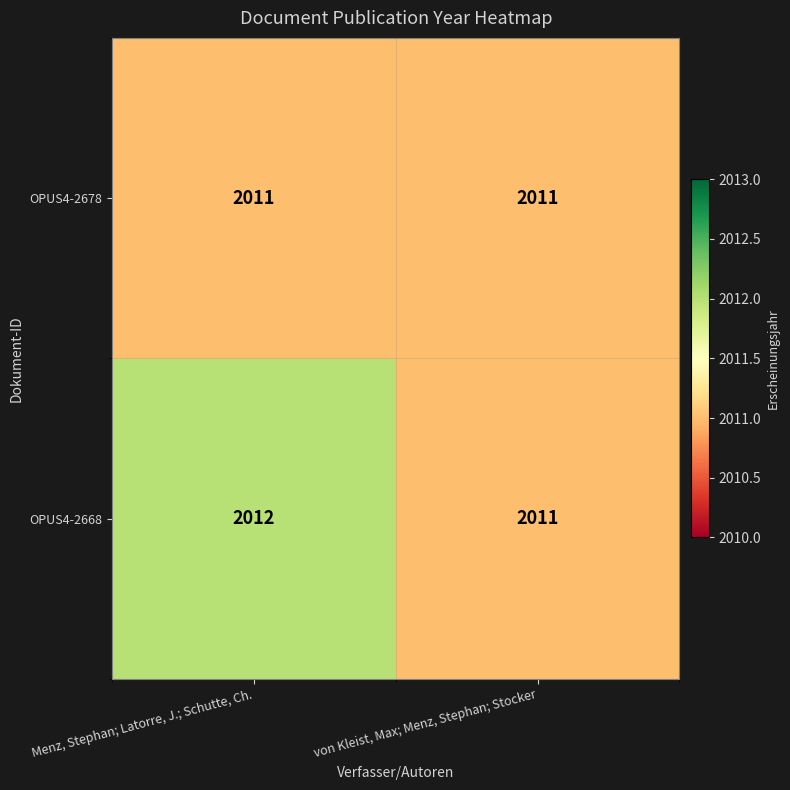

List the series in order of their peak value, lowest first.

OPUS4-2678, OPUS4-2668